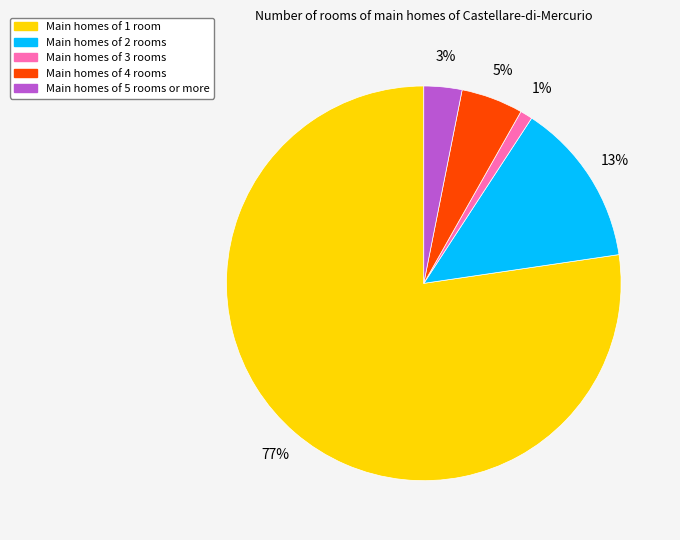

Is there a majority slice in this chart?

Yes